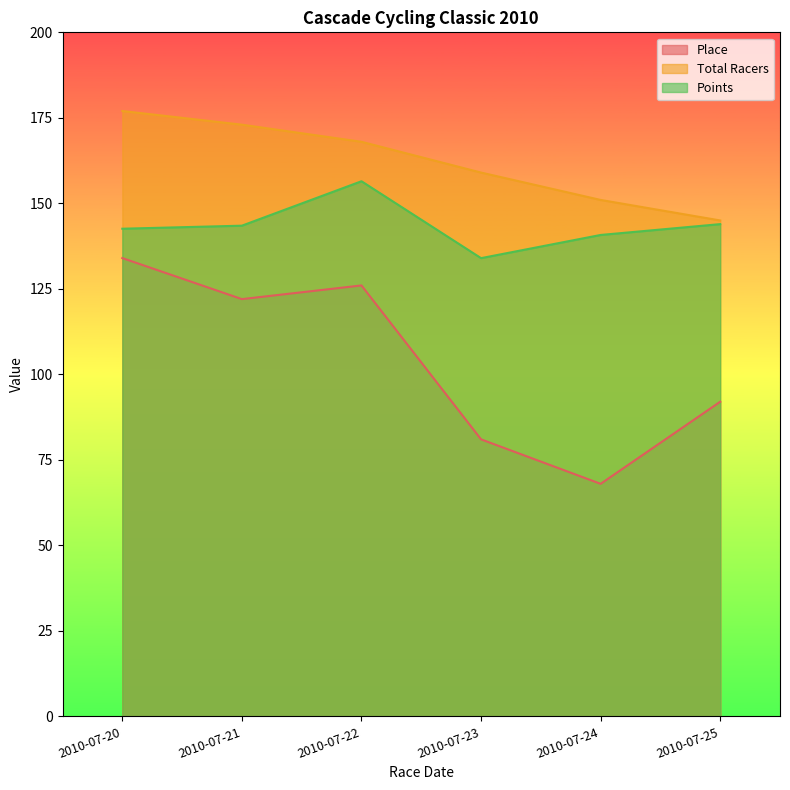

What is the sum of all Place values?

623.0